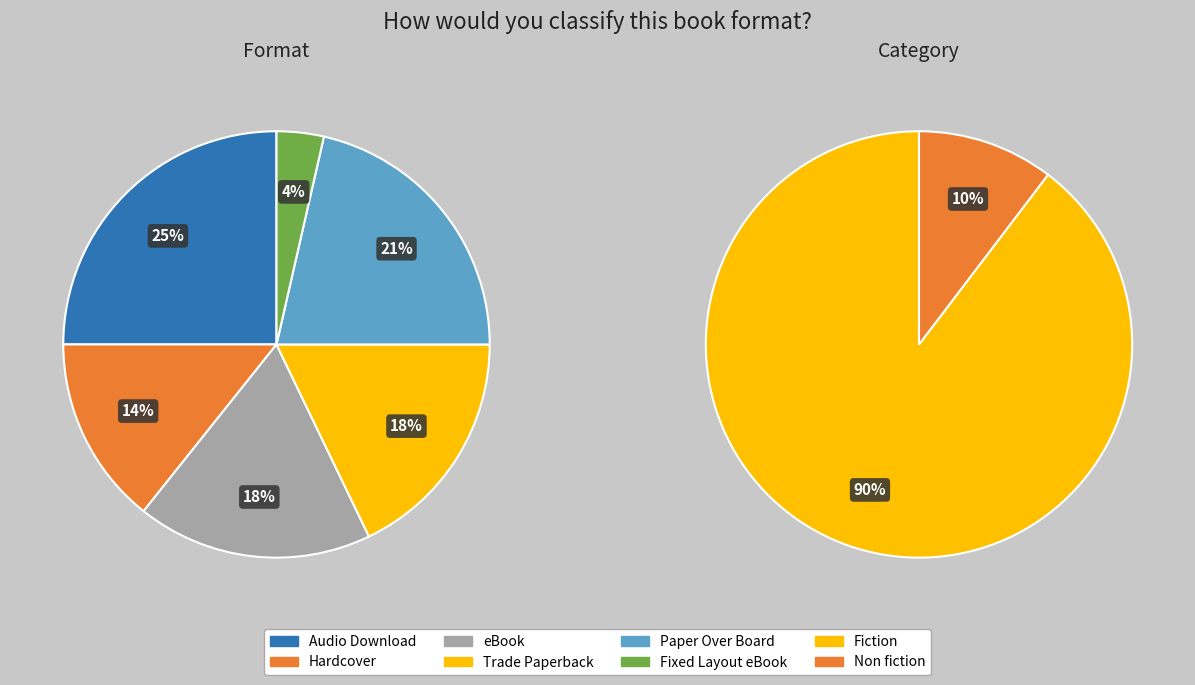

How many segments does this pie chart have?

8